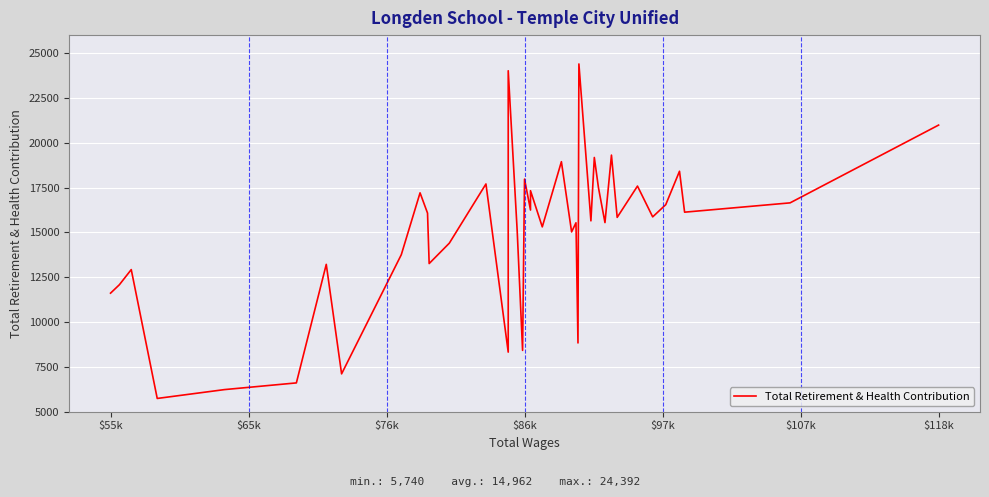

What is the greatest value displayed?

24392